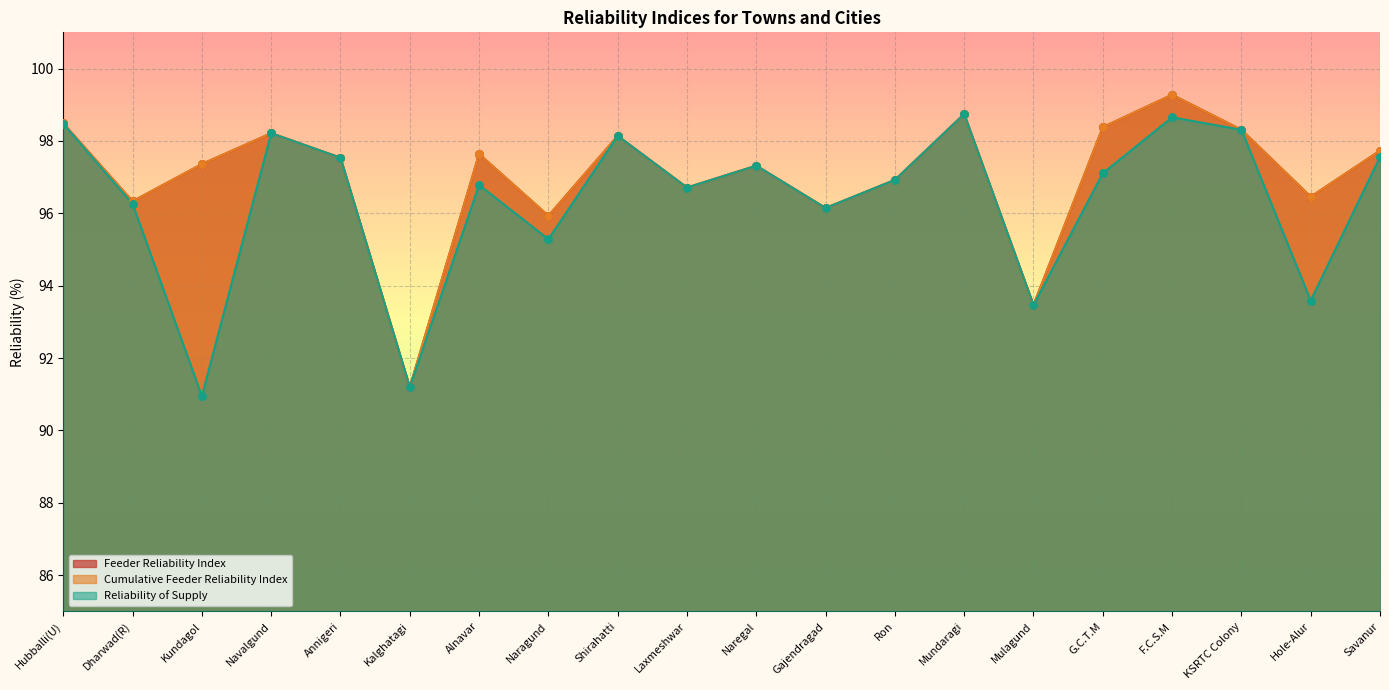

What are all the series names shown in the legend?

Feeder Reliability Index, Cumulative Feeder Reliability Index, Reliability of Supply